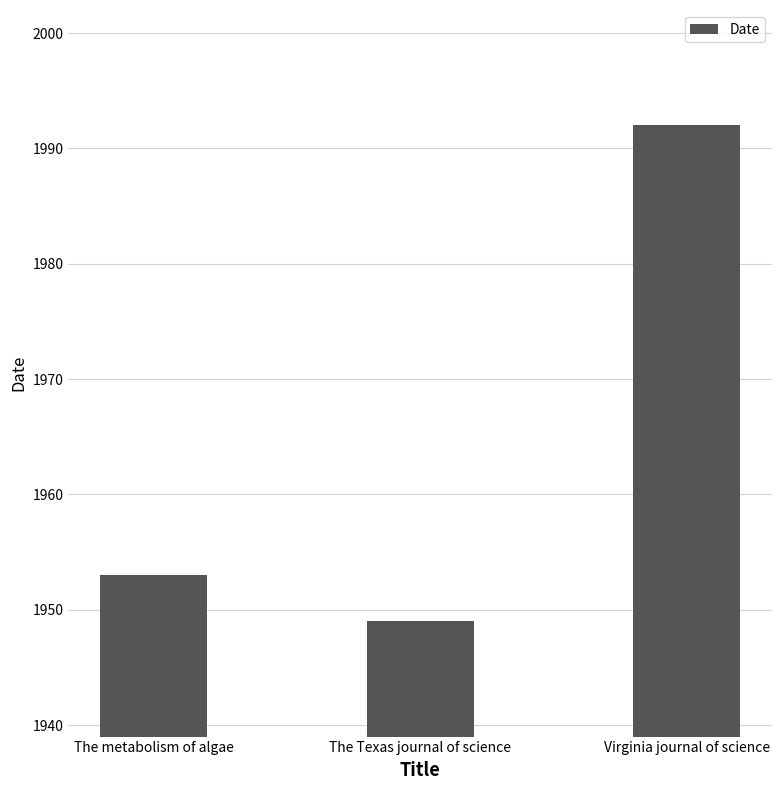

Is it true that the value at Virginia journal of science is 417?

False